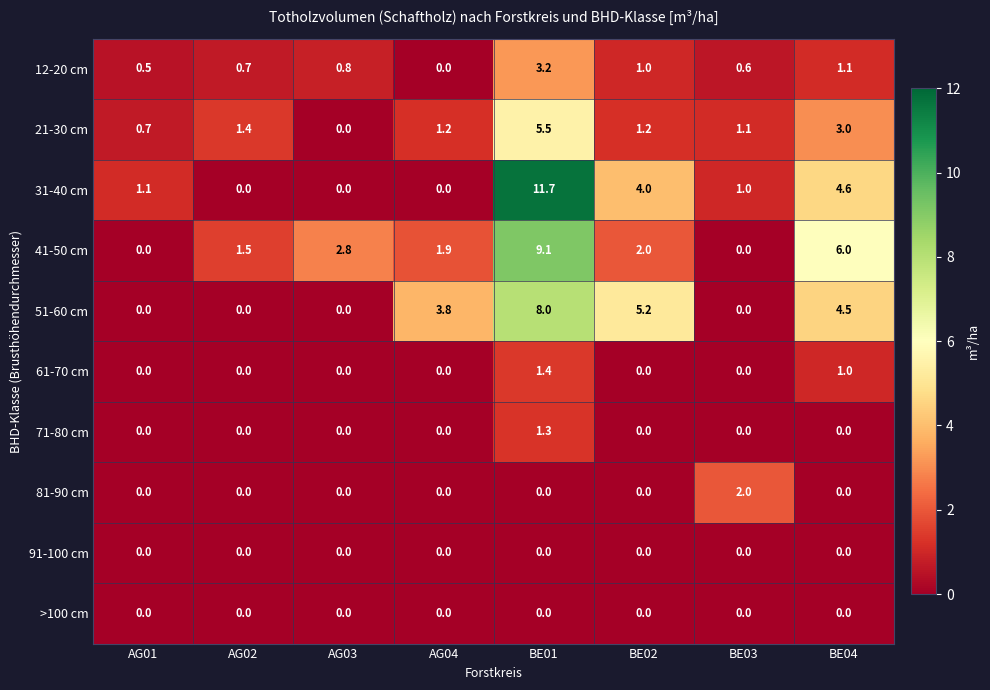

What is the highest value of the 81-90 cm series?

2.0